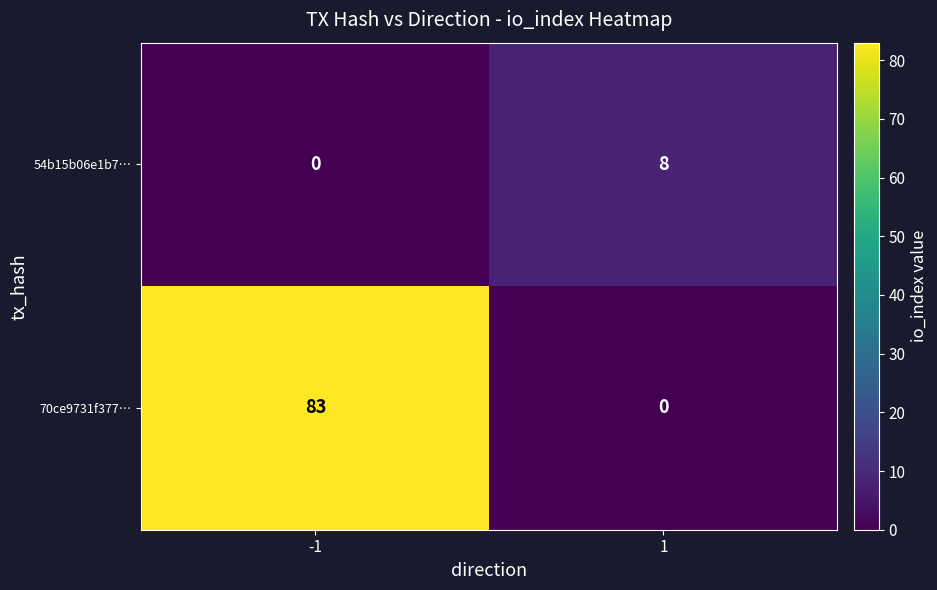

True or false: 70ce9731f377… has a value of 83 at -1.

True